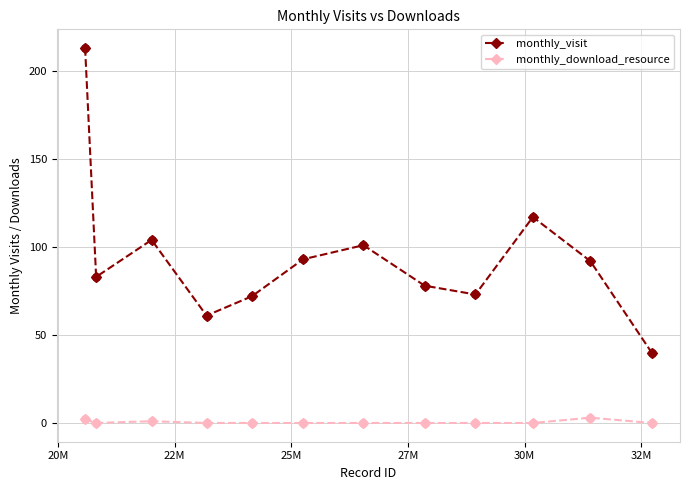

Which series has the largest total across all categories?

monthly_visit